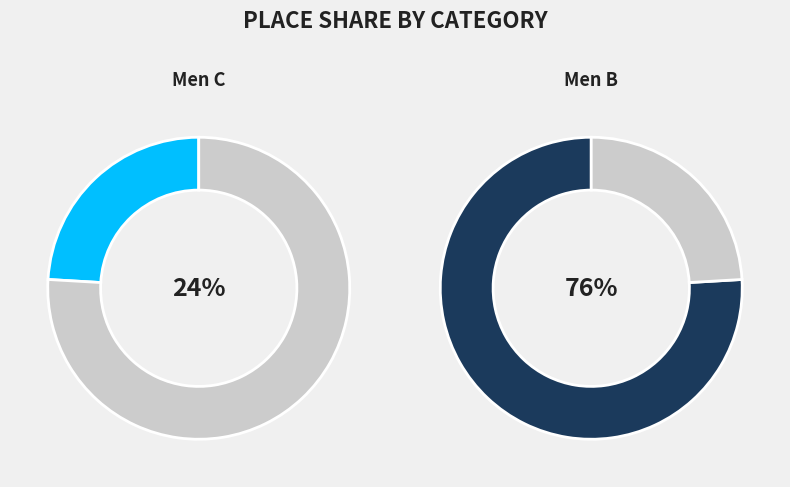

To the nearest percent, what is the average slice percentage?

50%